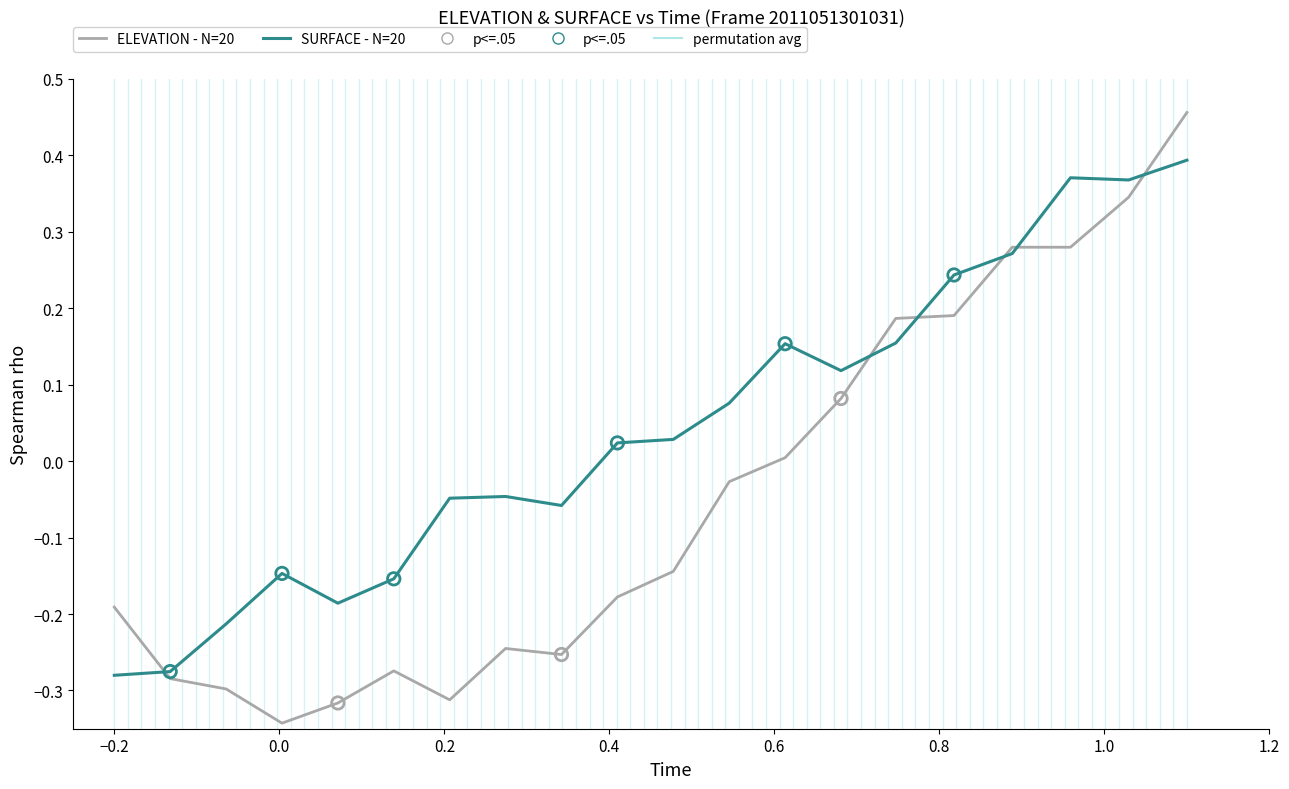

Which series has the largest range (max minus min)?

ELEVATION - N=20